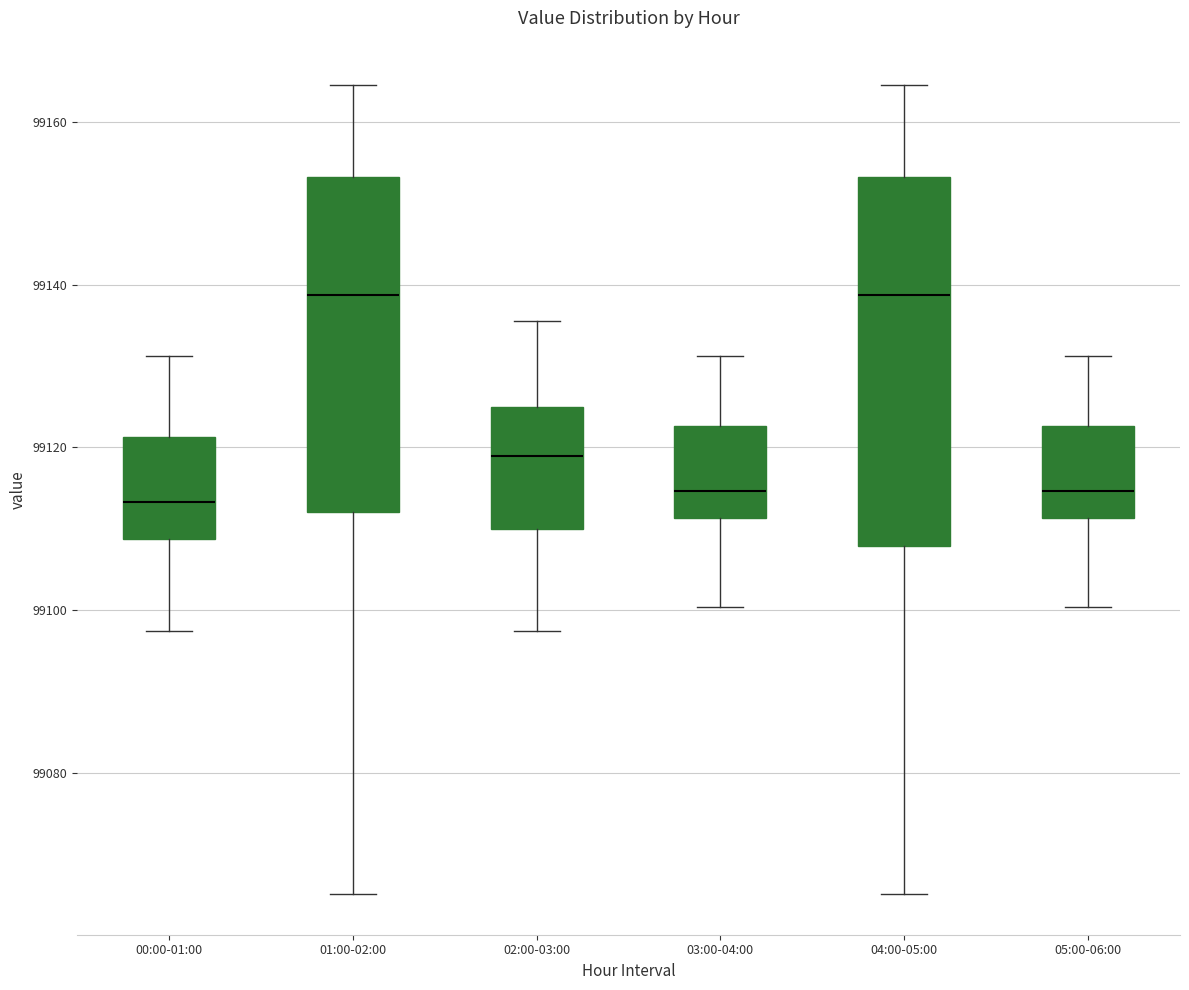

Comparing the boxes themselves (not the whiskers), which one is the tallest?

04:00-05:00